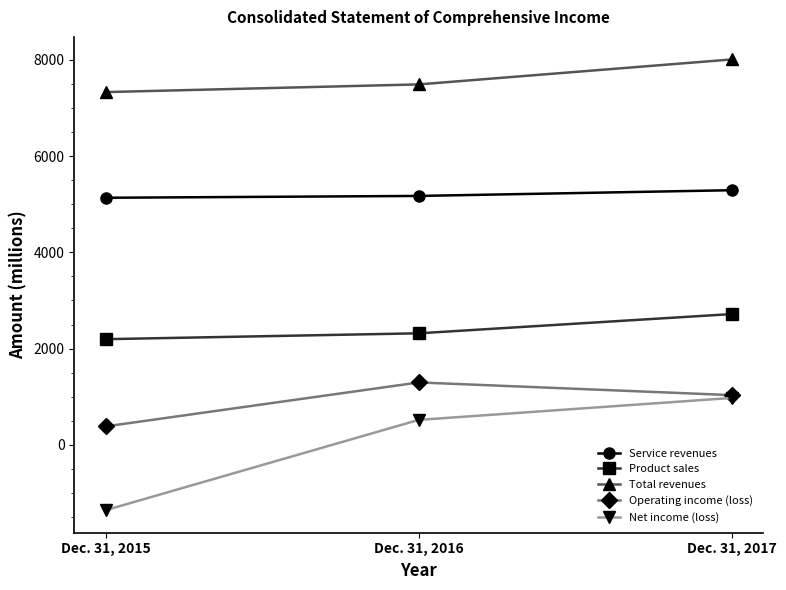

Which series has the widest spread of values?

Net income (loss)